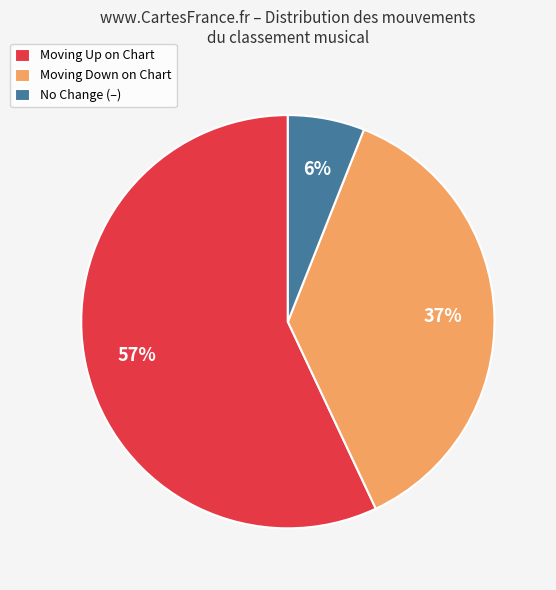

Which category has the biggest portion of the pie?

Moving Up on Chart